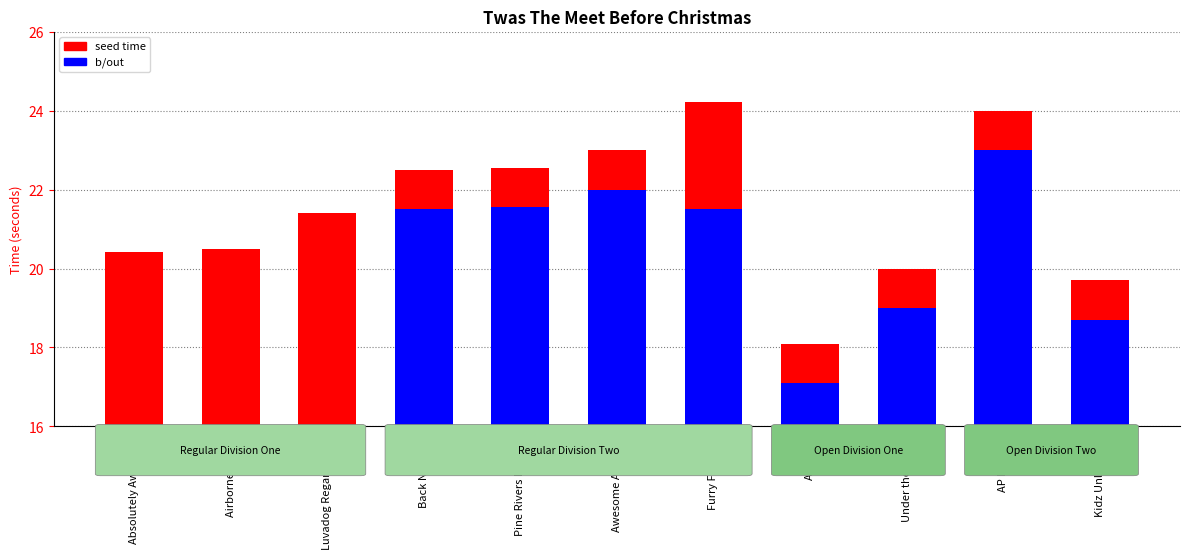

What is the difference between the highest and lowest values at Pine Rivers Rascals?

1.0